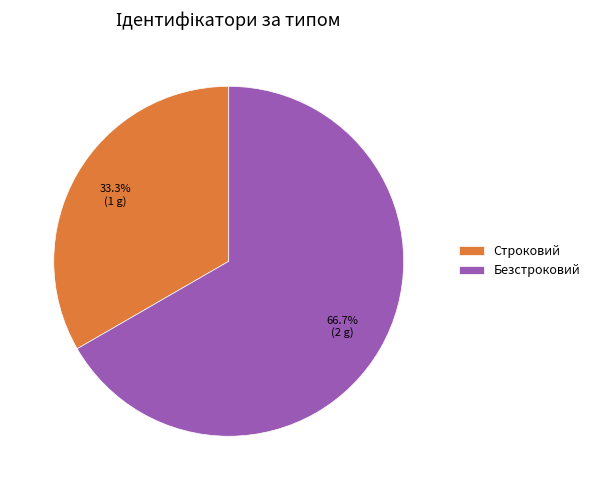

How many slices are in this pie chart?

2